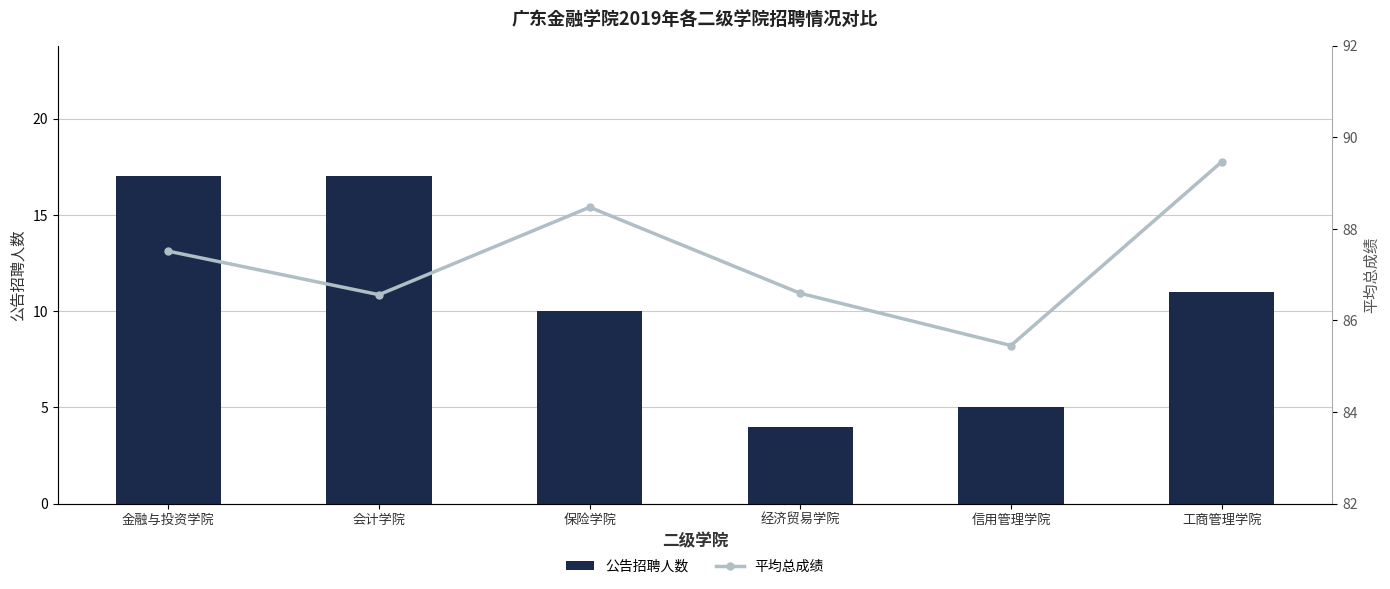

What is the value of the 公告招聘人数 bar at the 5th from the left?

5